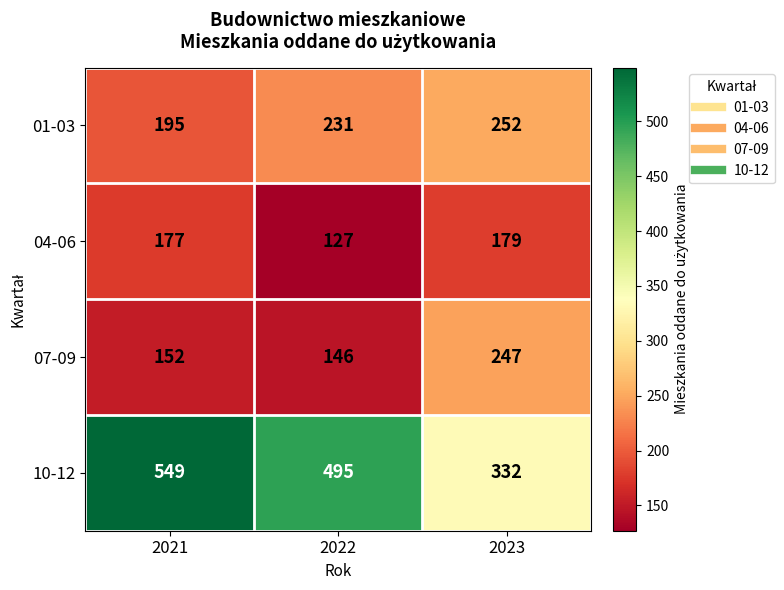

What is the sum of all 01-03 values?

678